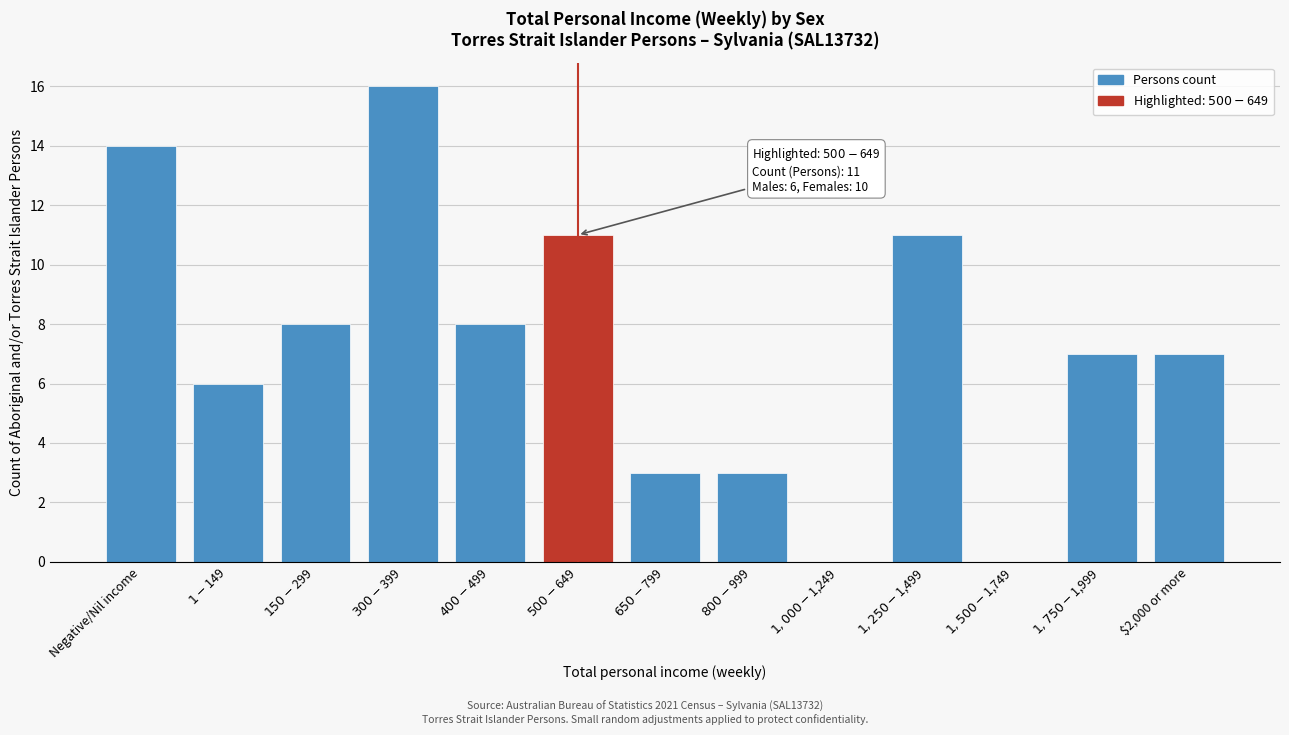

What is the maximum value shown in the chart?

16